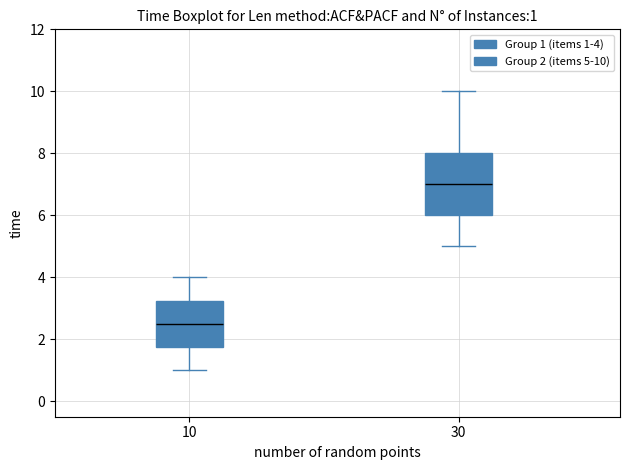

Comparing the boxes themselves (not the whiskers), which one is the tallest?

30